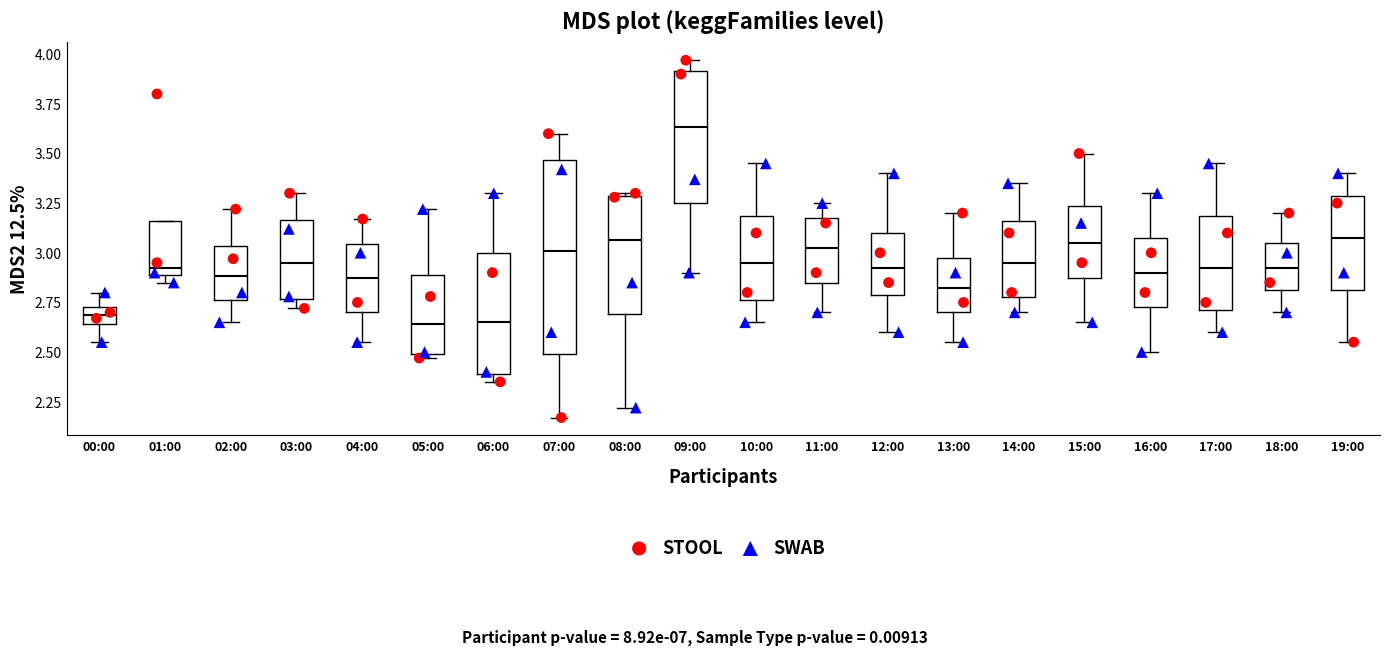

Which box's median line is the highest?

09:00